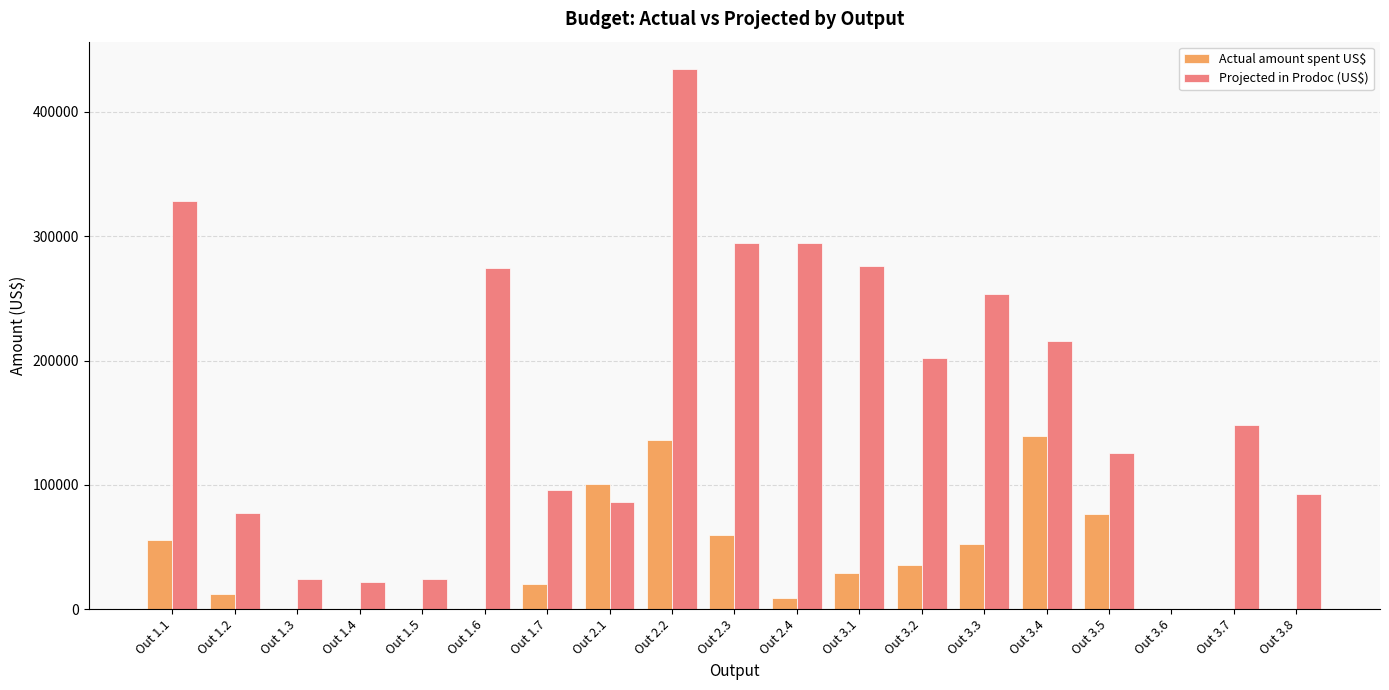

Are the bars horizontal?

No